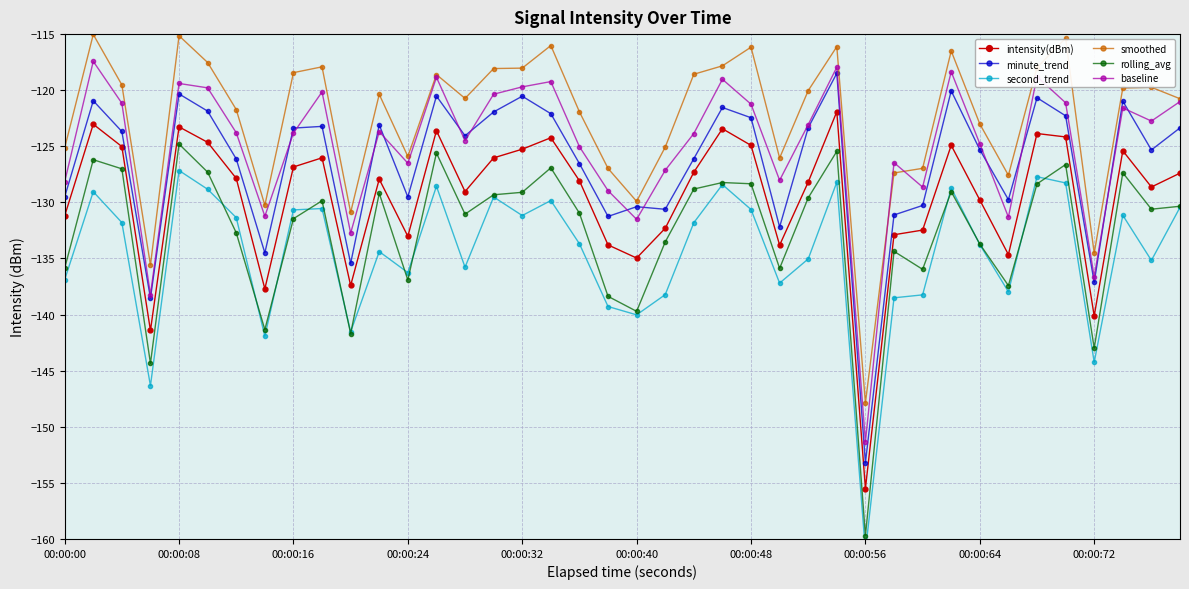

In intensity(dBm), how many points are higher than both neighbors (excluding endpoints)?

11